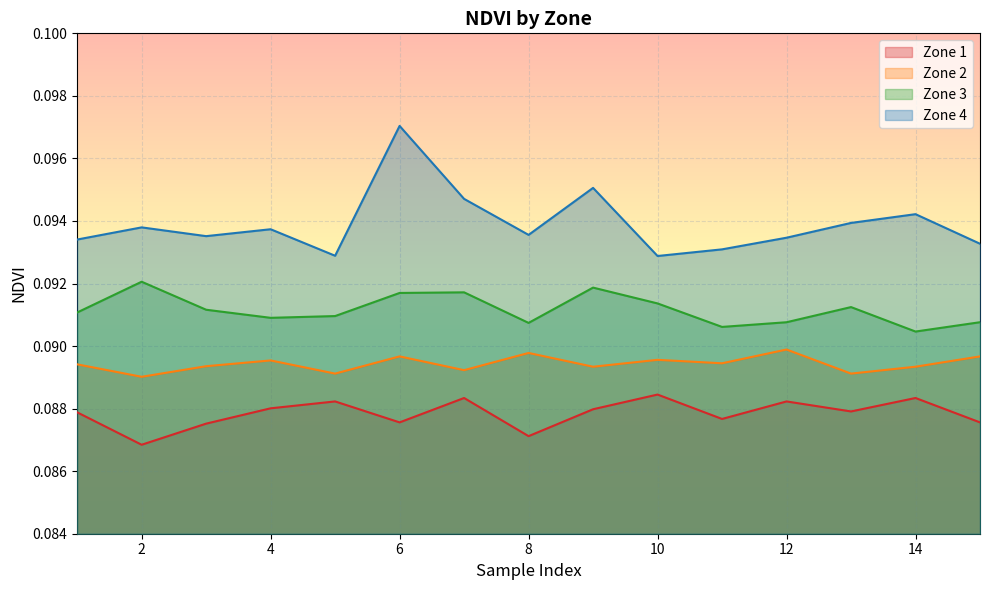

Which series has the largest range (max minus min)?

Zone 4